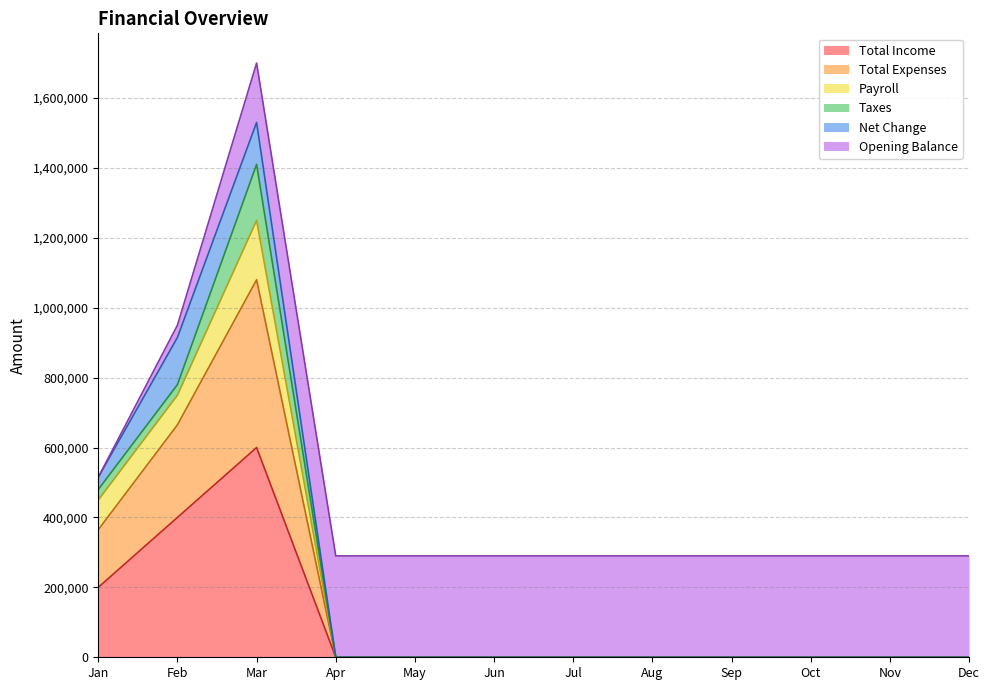

What are all the series names shown in the legend?

Total Income, Total Expenses, Payroll, Taxes, Net Change, Opening Balance